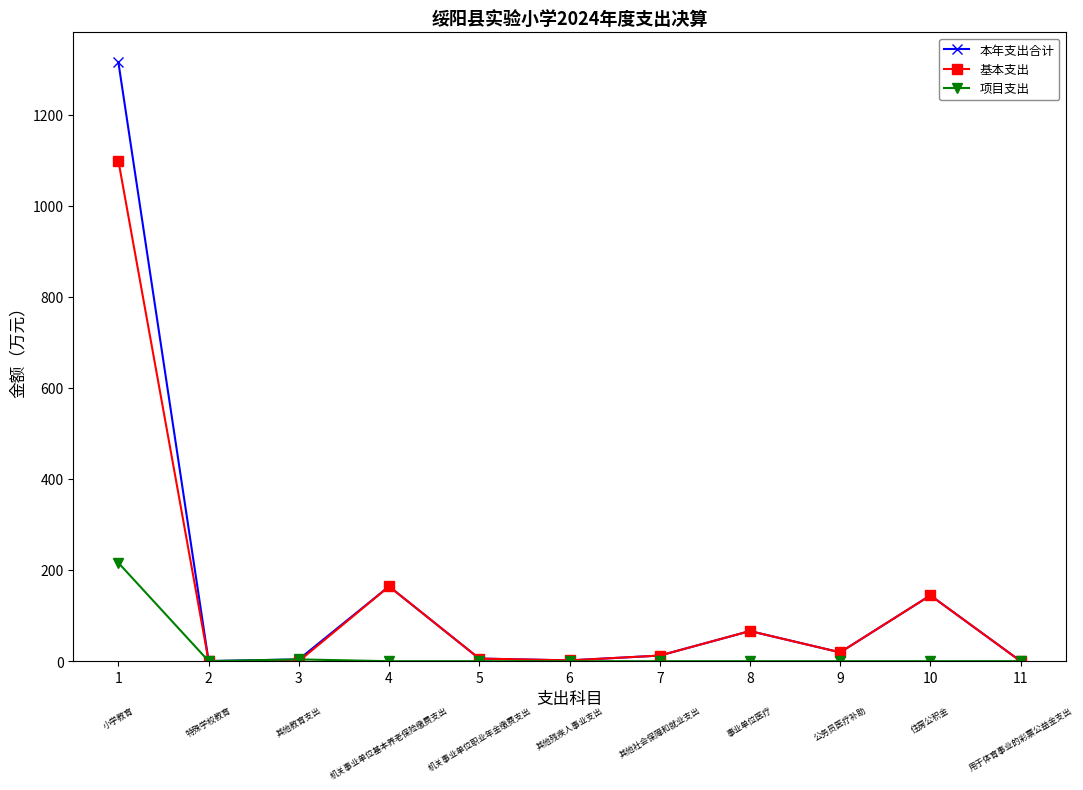

Where is the first local maximum for 基本支出?

4